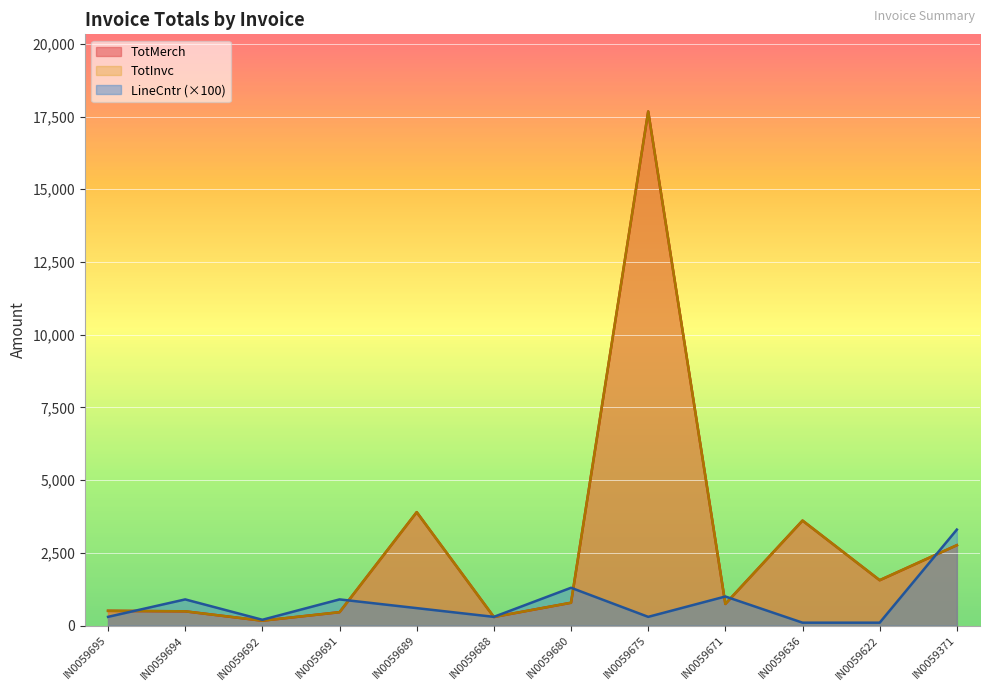

Where does the TotInvc series first go above 785?

IN0059689